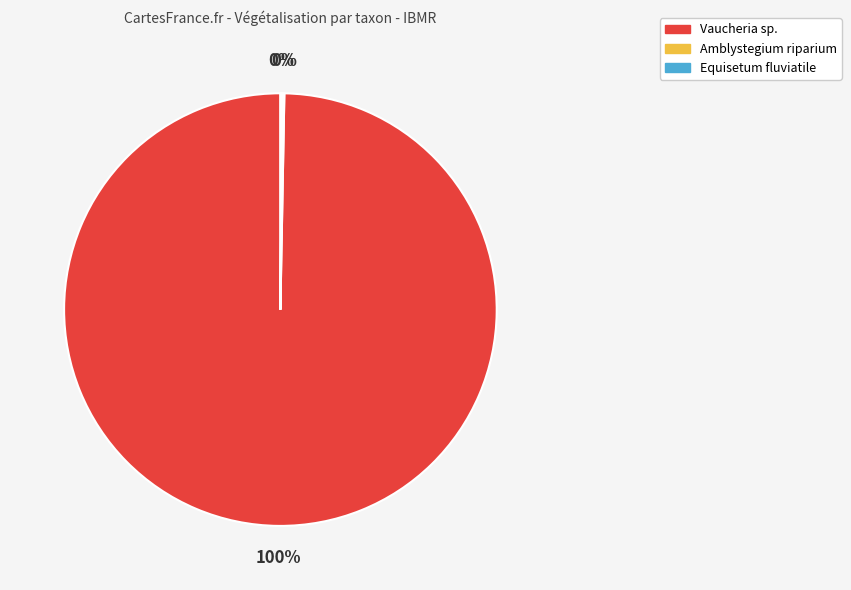

The Vaucheria sp. slice represents 89% of the pie. True or false?

False